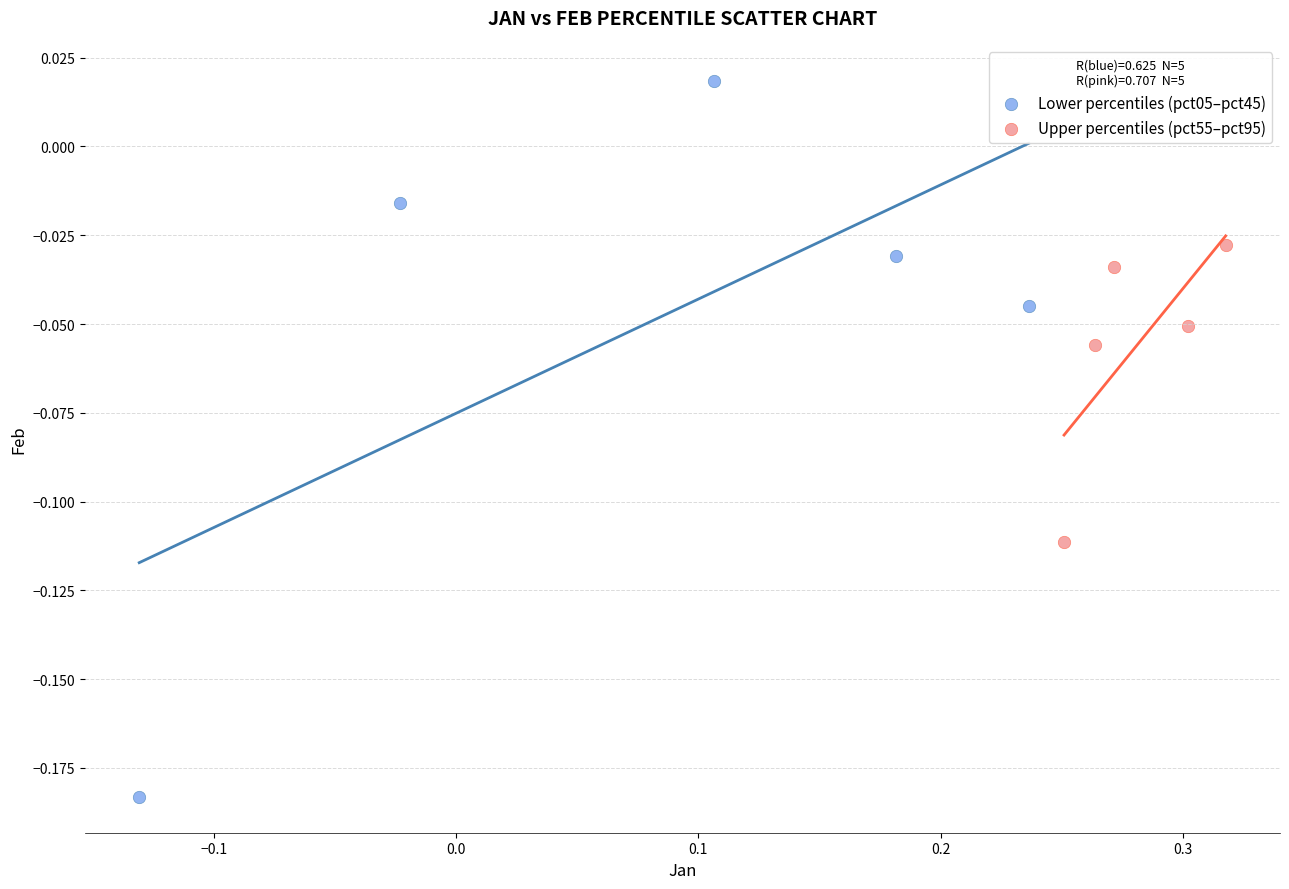

Which series has the widest spread of Y values?

Lower percentiles (pct05–pct45)